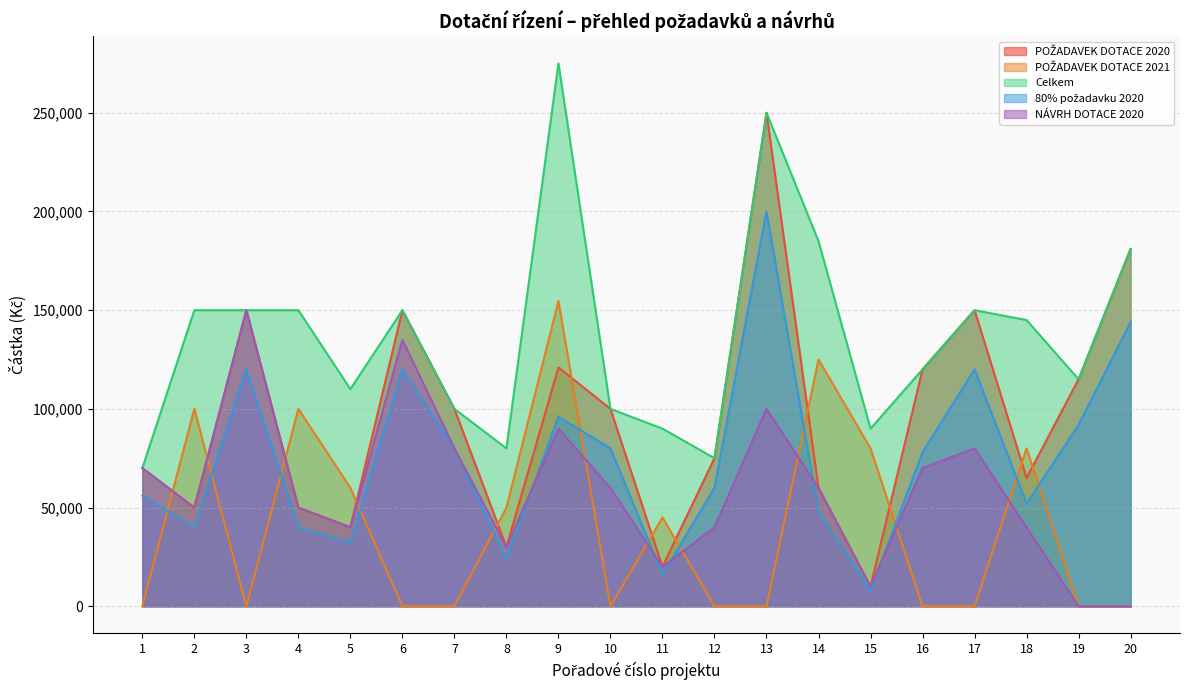

True or false: POŽADAVEK DOTACE 2021 has more than 2 interior local peaks.

True